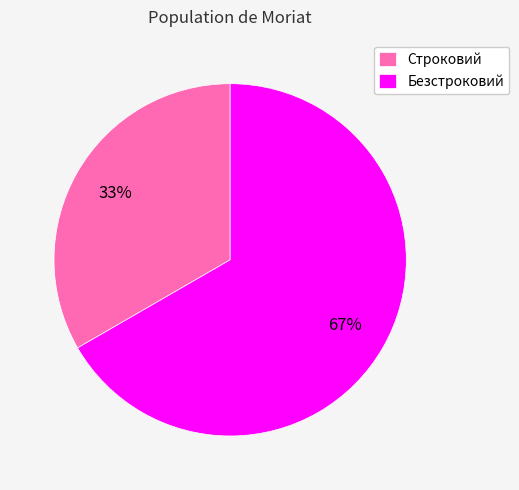

The Строковий slice represents 43% of the pie. True or false?

False